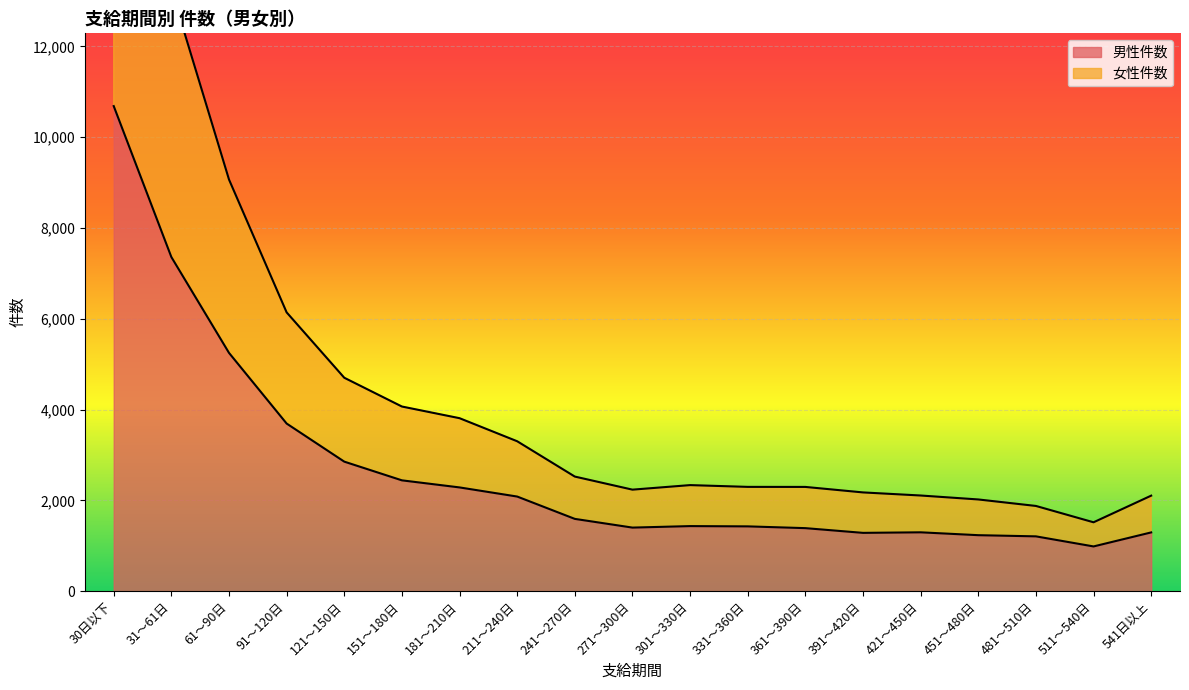

What is the maximum value shown in the chart?

19590